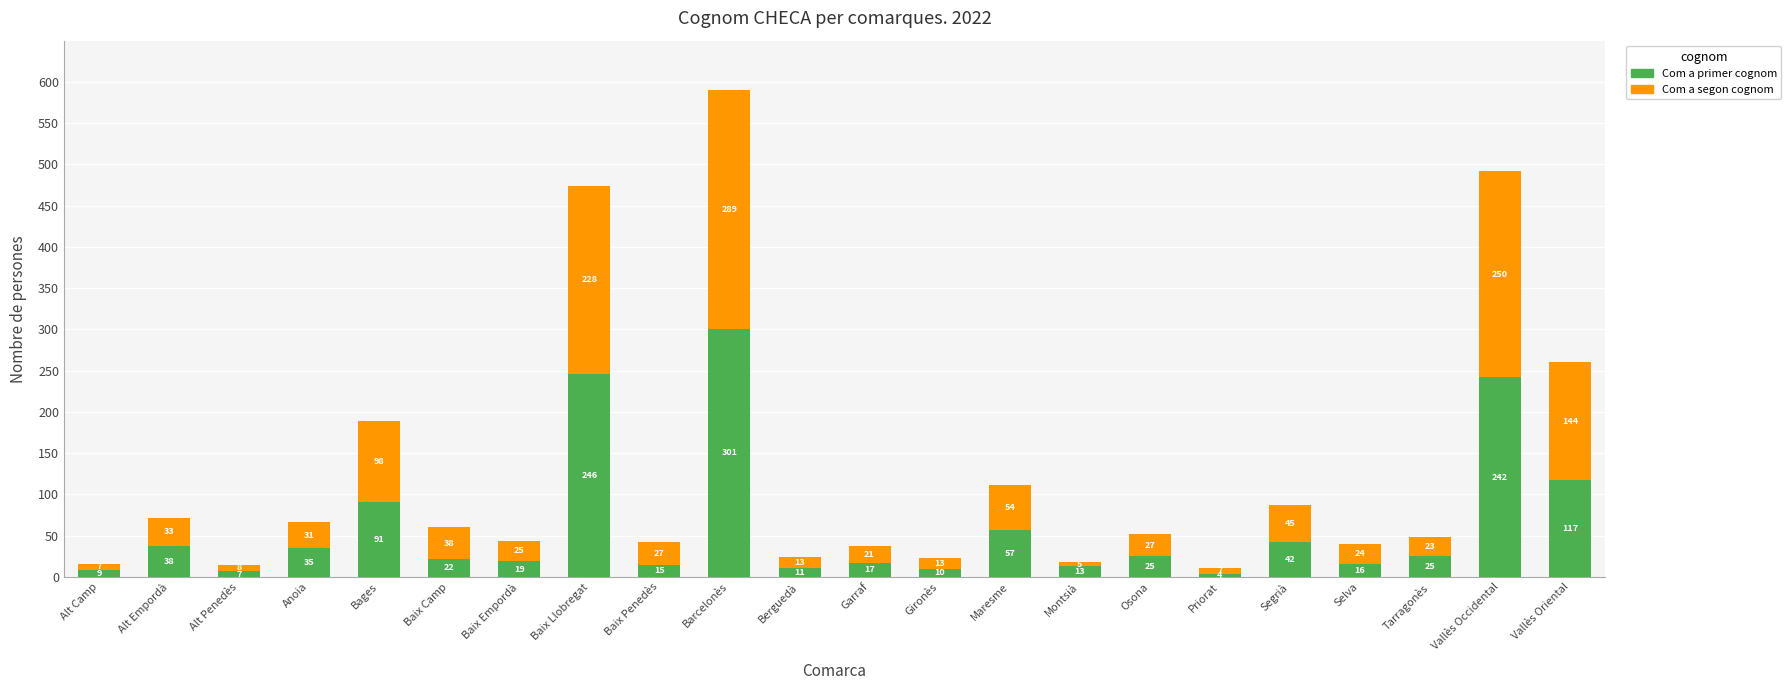

Is it true that Com a primer cognom equals 32 at Bages?

False